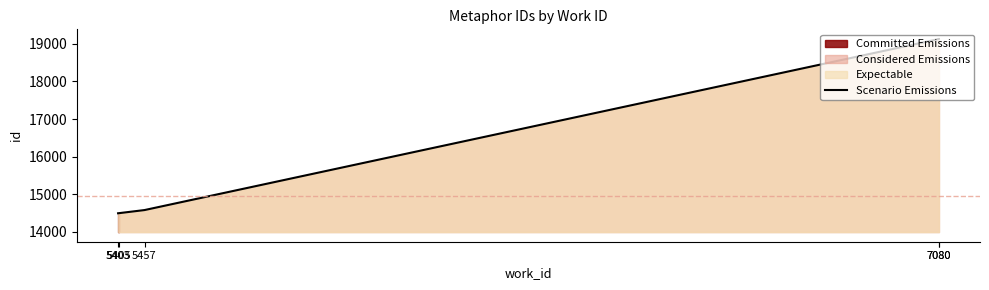

How many data points are above 14582?

2